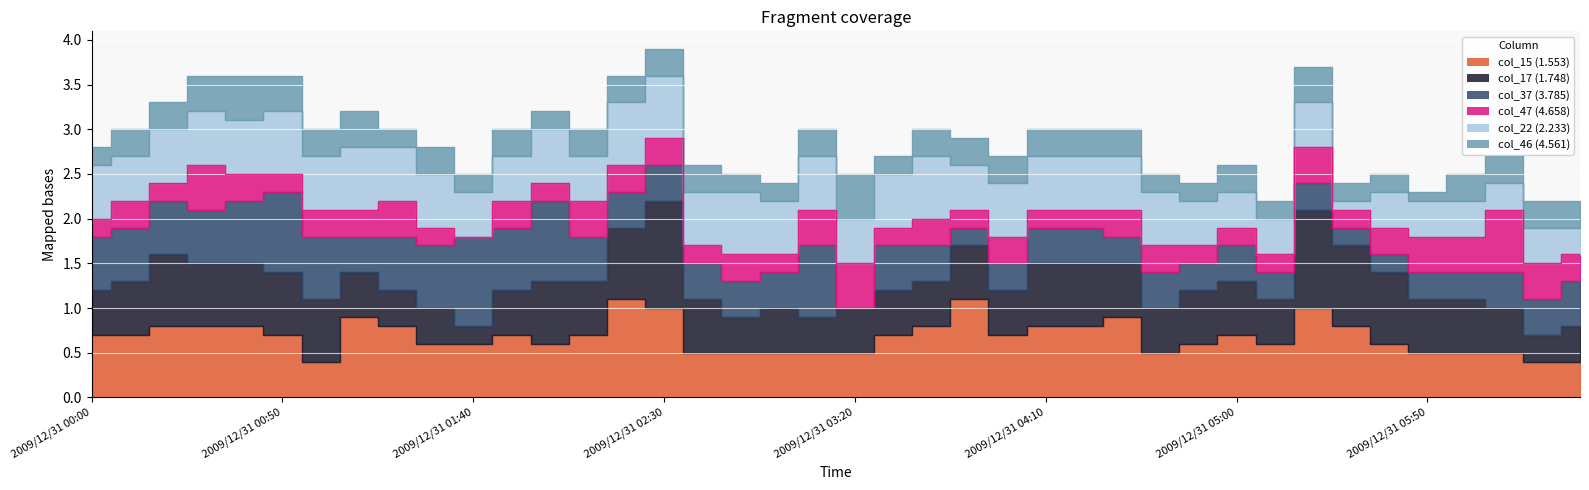

What is the difference between the maximum and minimum values in the col_37 series?

1.0